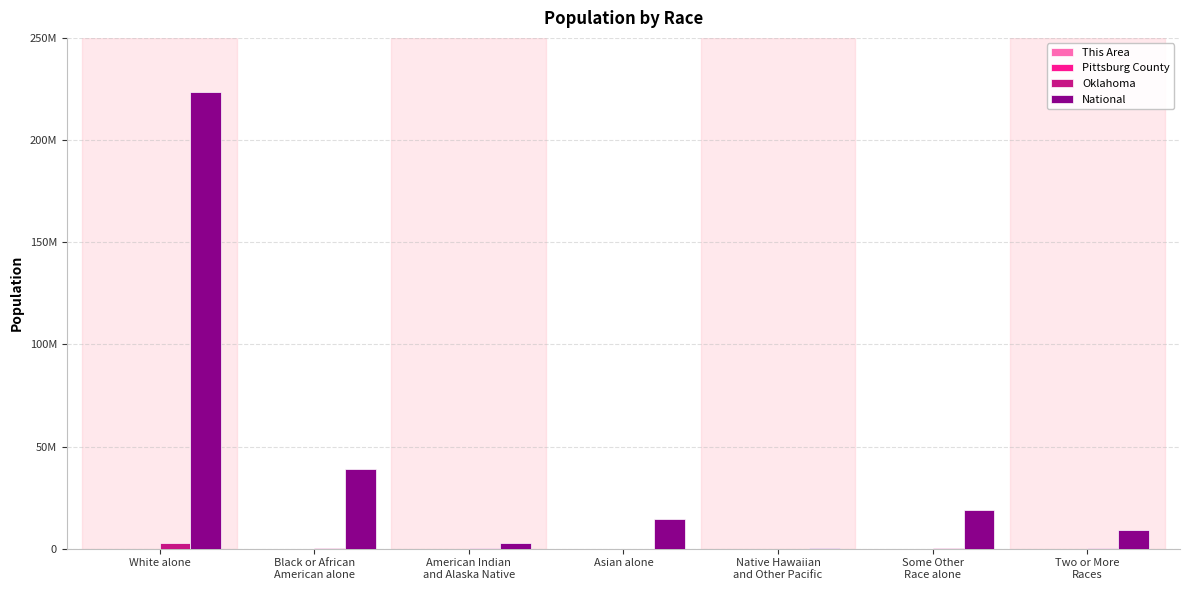

Does the chart contain stacked bars?

No